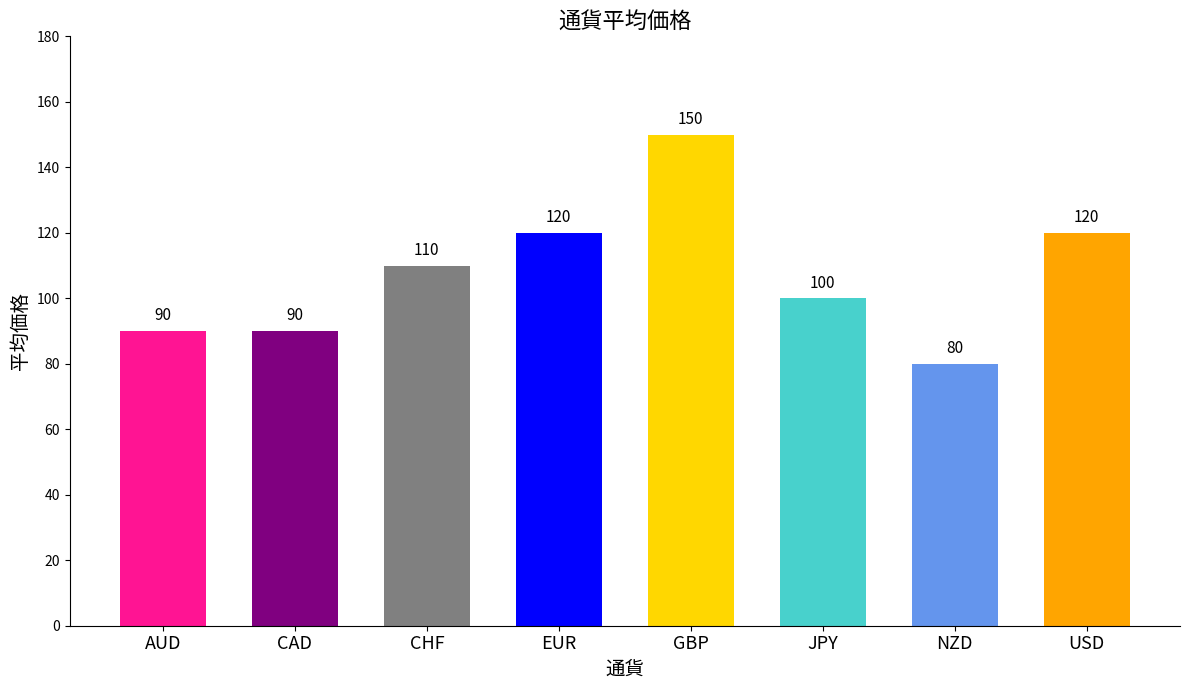

What is the value of the 7th bar from the left?

80